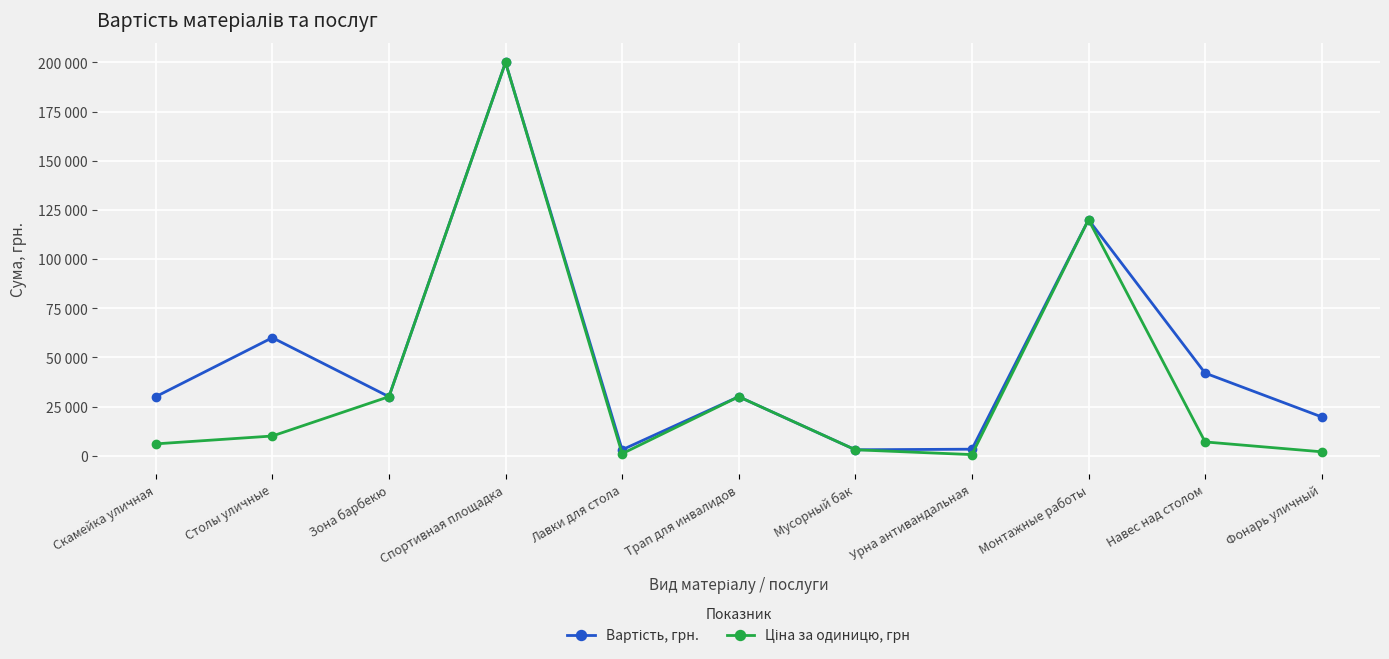

Is this an area chart (filled region under the line)?

No